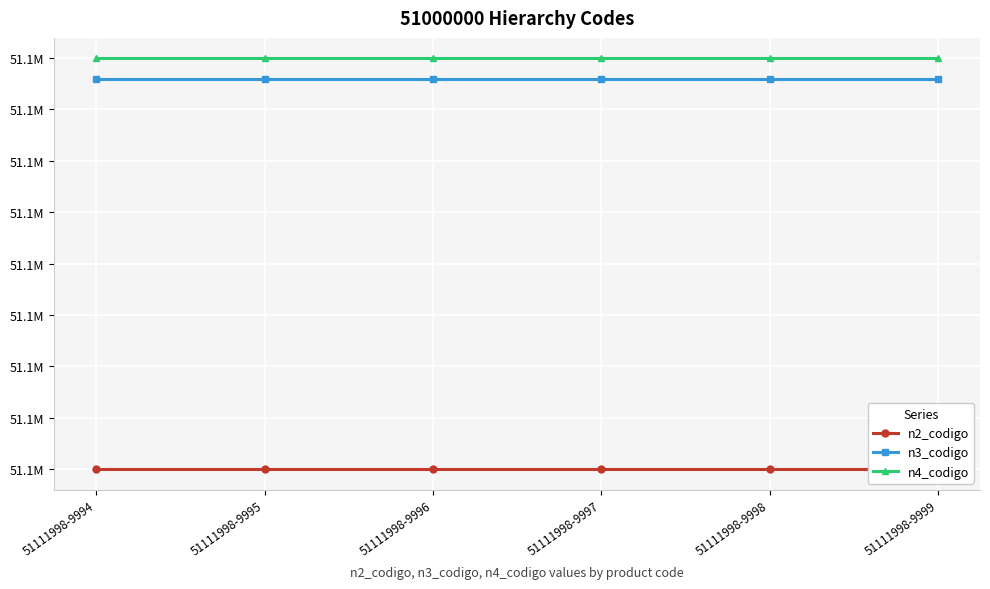

Rank the series at 51111998-9995 from lowest to highest value.

n2_codigo, n3_codigo, n4_codigo